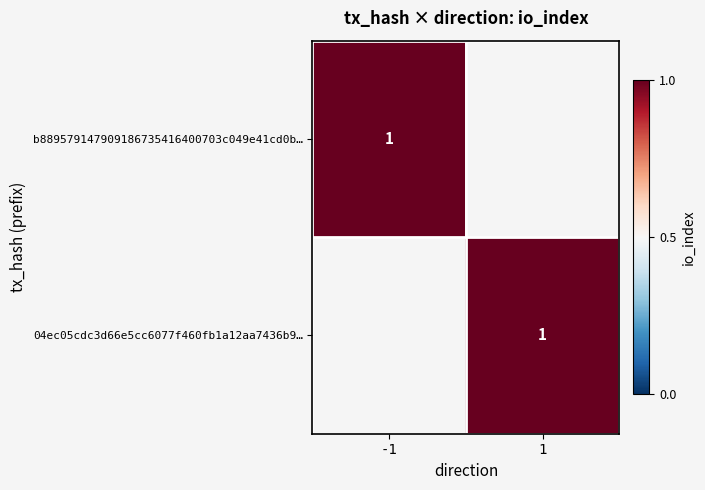

List the series in order of their peak value, highest first.

b889579147909186735416400703c049e41cd0b_-1, 04ec05cdc3d66e5cc6077f460fb1a12aa7436b9_1